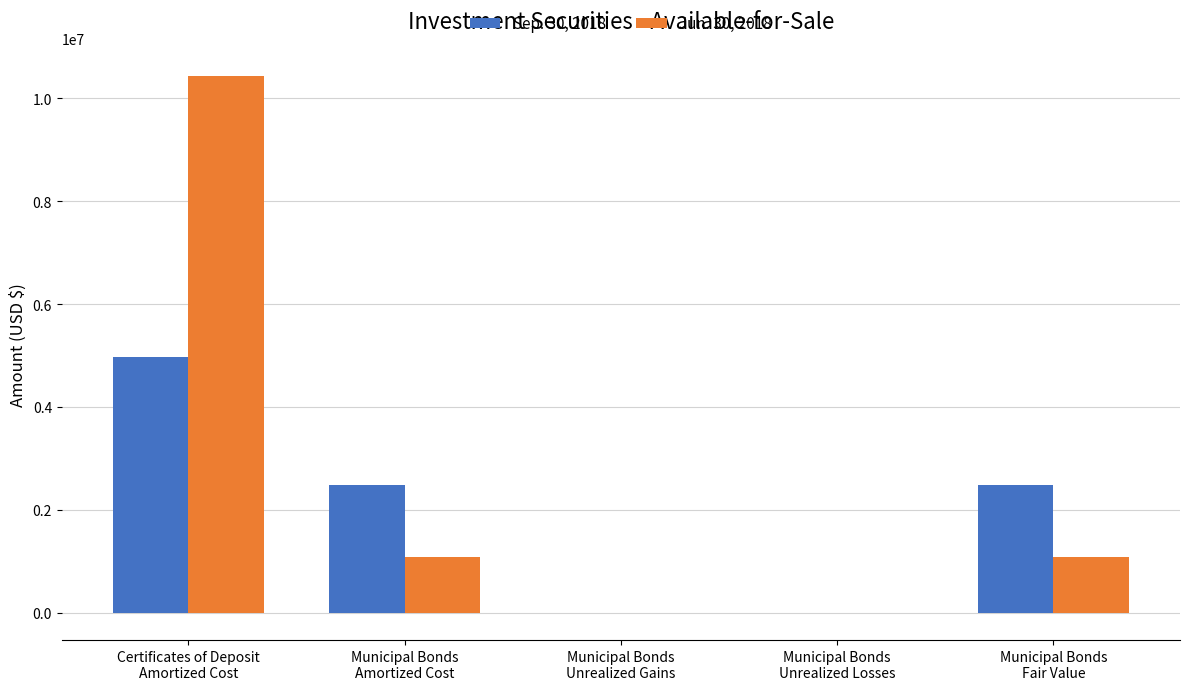

What is the greatest value displayed?

10440000